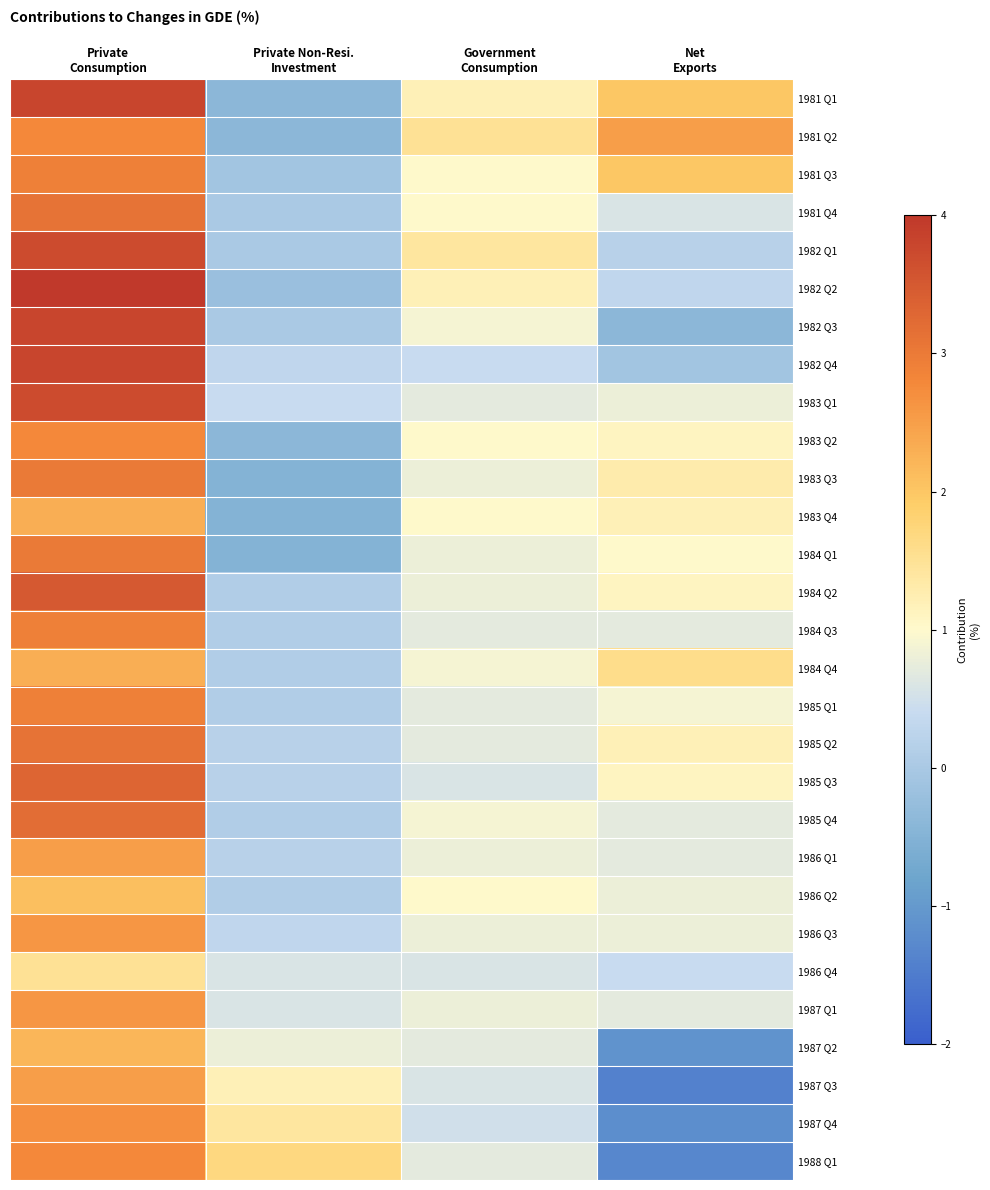

Reading left to right, list all the values displayed in this chart.

1981 Q1: Private
Consumption=3.8	Private Non-Resi.
Investment=-0.4	Government
Consumption=1.2	Net
Exports=2.0
1981 Q2: Private
Consumption=2.8	Private Non-Resi.
Investment=-0.4	Government
Consumption=1.5	Net
Exports=2.5
1981 Q3: Private
Consumption=2.9	Private Non-Resi.
Investment=-0.1	Government
Consumption=1.0	Net
Exports=2.0
1981 Q4: Private
Consumption=3.1	Private Non-Resi.
Investment=0.0	Government
Consumption=1.0	Net
Exports=0.6
1982 Q1: Private
Consumption=3.7	Private Non-Resi.
Investment=-0.0	Government
Consumption=1.4	Net
Exports=0.2
1982 Q2: Private
Consumption=4.0	Private Non-Resi.
Investment=-0.2	Government
Consumption=1.2	Net
Exports=0.3
1982 Q3: Private
Consumption=3.8	Private Non-Resi.
Investment=-0.0	Government
Consumption=0.9	Net
Exports=-0.4
1982 Q4: Private
Consumption=3.8	Private Non-Resi.
Investment=0.3	Government
Consumption=0.4	Net
Exports=-0.1
1983 Q1: Private
Consumption=3.7	Private Non-Resi.
Investment=0.4	Government
Consumption=0.7	Net
Exports=0.8
1983 Q2: Private
Consumption=2.8	Private Non-Resi.
Investment=-0.4	Government
Consumption=1.0	Net
Exports=1.1
1983 Q3: Private
Consumption=3.0	Private Non-Resi.
Investment=-0.5	Government
Consumption=0.8	Net
Exports=1.3
1983 Q4: Private
Consumption=2.3	Private Non-Resi.
Investment=-0.5	Government
Consumption=1.0	Net
Exports=1.2
1984 Q1: Private
Consumption=3.0	Private Non-Resi.
Investment=-0.5	Government
Consumption=0.8	Net
Exports=1.0
1984 Q2: Private
Consumption=3.5	Private Non-Resi.
Investment=0.1	Government
Consumption=0.8	Net
Exports=1.1
1984 Q3: Private
Consumption=2.9	Private Non-Resi.
Investment=0.1	Government
Consumption=0.7	Net
Exports=0.7
1984 Q4: Private
Consumption=2.3	Private Non-Resi.
Investment=0.1	Government
Consumption=0.9	Net
Exports=1.6
1985 Q1: Private
Consumption=2.9	Private Non-Resi.
Investment=0.1	Government
Consumption=0.7	Net
Exports=0.9
1985 Q2: Private
Consumption=3.1	Private Non-Resi.
Investment=0.2	Government
Consumption=0.7	Net
Exports=1.2
1985 Q3: Private
Consumption=3.3	Private Non-Resi.
Investment=0.2	Government
Consumption=0.6	Net
Exports=1.1
1985 Q4: Private
Consumption=3.2	Private Non-Resi.
Investment=0.1	Government
Consumption=0.9	Net
Exports=0.7
1986 Q1: Private
Consumption=2.5	Private Non-Resi.
Investment=0.2	Government
Consumption=0.8	Net
Exports=0.7
1986 Q2: Private
Consumption=2.1	Private Non-Resi.
Investment=0.1	Government
Consumption=1.0	Net
Exports=0.8
1986 Q3: Private
Consumption=2.6	Private Non-Resi.
Investment=0.3	Government
Consumption=0.8	Net
Exports=0.8
1986 Q4: Private
Consumption=1.5	Private Non-Resi.
Investment=0.6	Government
Consumption=0.6	Net
Exports=0.4
1987 Q1: Private
Consumption=2.6	Private Non-Resi.
Investment=0.6	Government
Consumption=0.8	Net
Exports=0.7
1987 Q2: Private
Consumption=2.2	Private Non-Resi.
Investment=0.8	Government
Consumption=0.7	Net
Exports=-1.1
1987 Q3: Private
Consumption=2.5	Private Non-Resi.
Investment=1.2	Government
Consumption=0.6	Net
Exports=-1.4
1987 Q4: Private
Consumption=2.7	Private Non-Resi.
Investment=1.4	Government
Consumption=0.5	Net
Exports=-1.2
1988 Q1: Private
Consumption=2.8	Private Non-Resi.
Investment=1.7	Government
Consumption=0.7	Net
Exports=-1.3